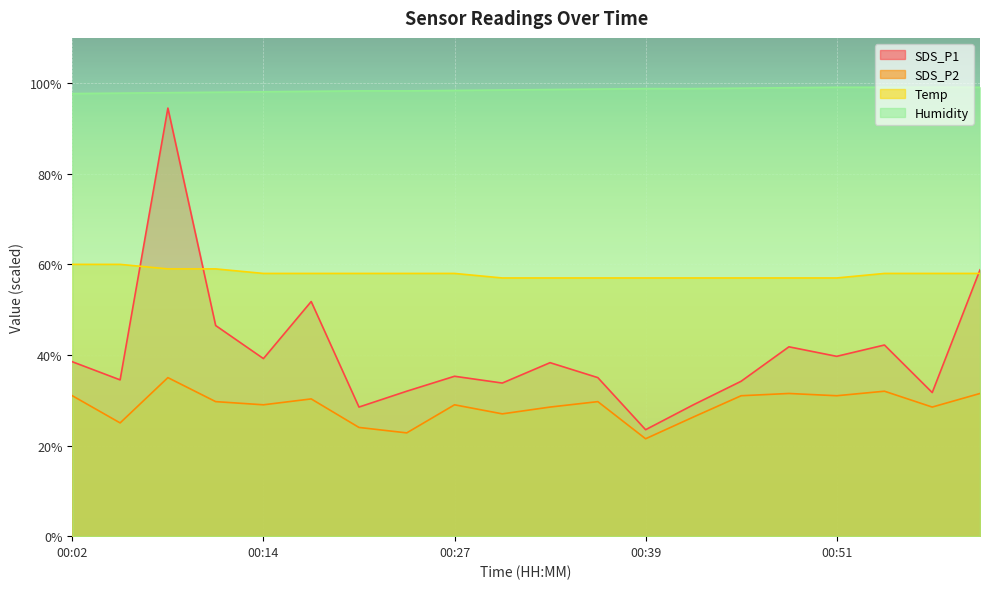

The value of SDS_P2 at 00:02 is 11.4. True or false?

False